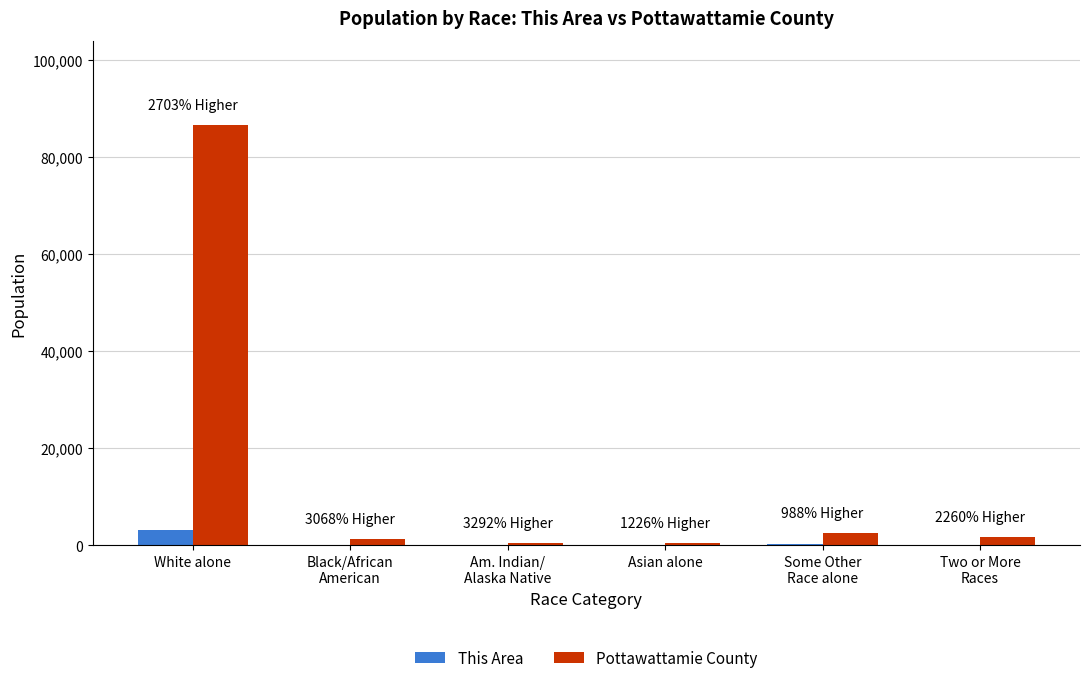

What is the total value across all series at Am. Indian/
Alaska Native?

454